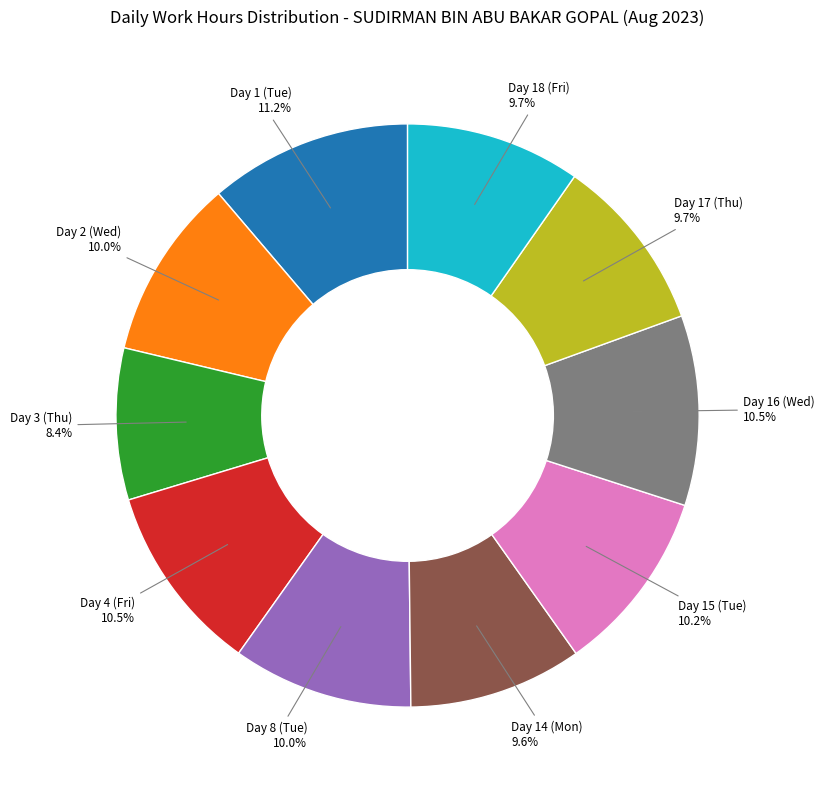

Between Day 15 (Tue) and Day 3 (Thu), which is larger?

Day 15 (Tue)